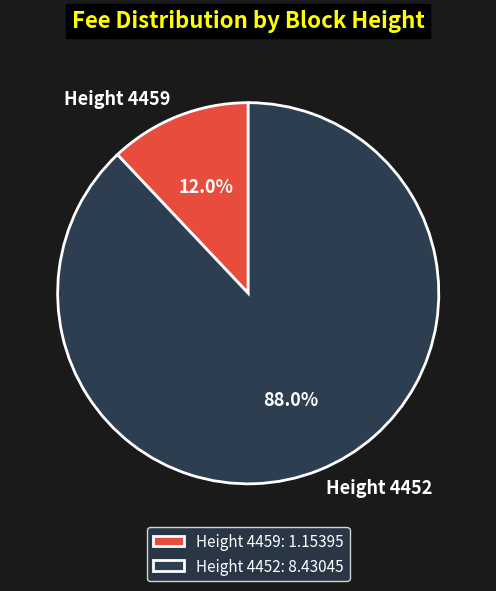

Which category has the biggest portion of the pie?

Height 4452